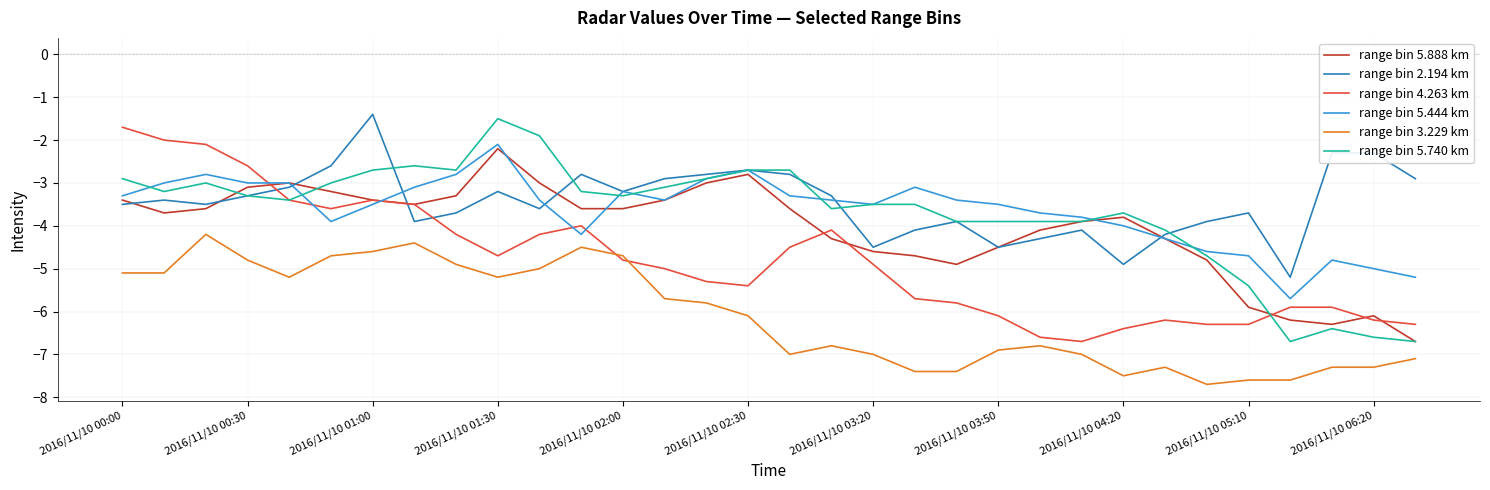

What is the maximum value shown in the chart?

-1.4